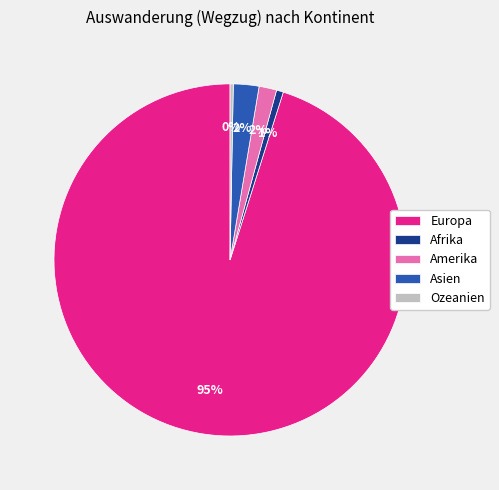

Combined, do Amerika and Asien account for over 50%?

No